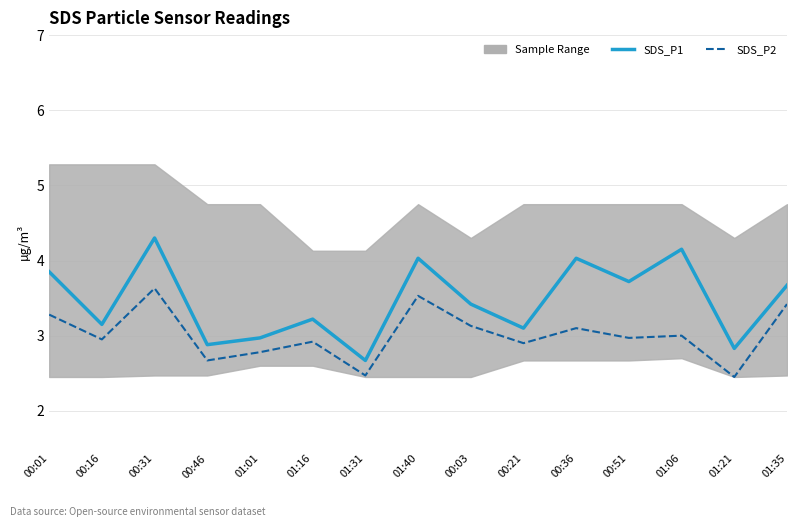

Reading left to right, extract all data points from this chart.

SDS_P1: 00:01=3.9	00:16=3.1	00:31=4.3	00:46=2.9	01:01=3.0	01:16=3.2	01:31=2.7	01:40=4.0	00:03=3.4	00:21=3.1	00:36=4.0	00:51=3.7	01:06=4.2	01:21=2.8	01:35=3.7
SDS_P2: 00:01=3.3	00:16=3.0	00:31=3.6	00:46=2.7	01:01=2.8	01:16=2.9	01:31=2.5	01:40=3.5	00:03=3.1	00:21=2.9	00:36=3.1	00:51=3.0	01:06=3.0	01:21=2.5	01:35=3.4